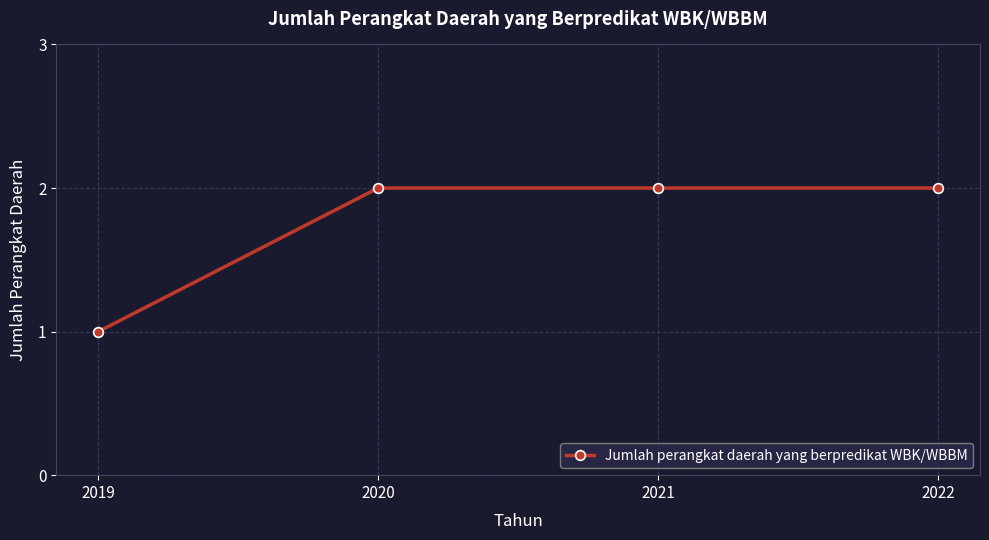

What is the difference between the maximum and minimum values?

1